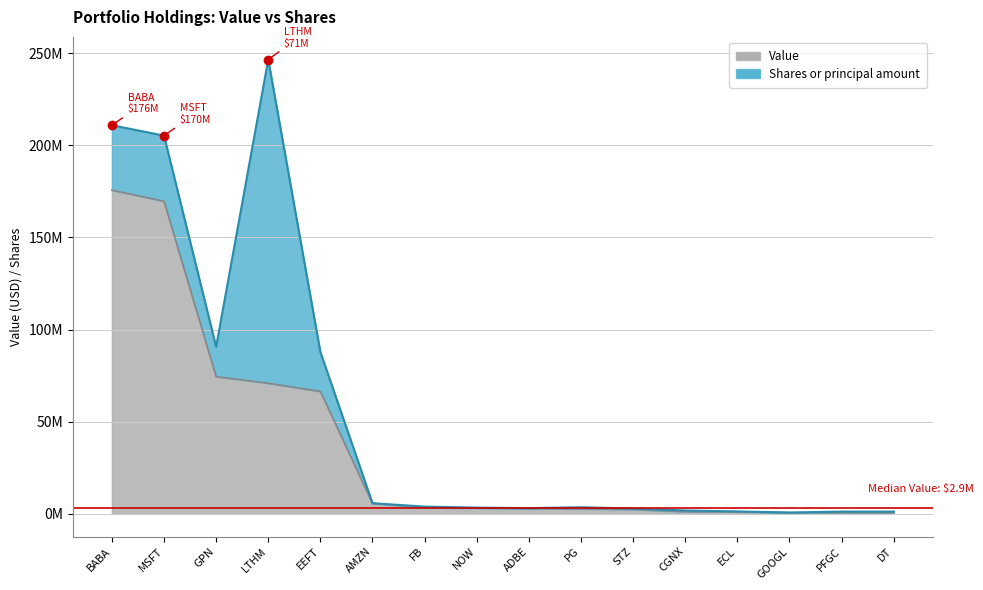

Which has a higher value, DT or EEFT?

EEFT